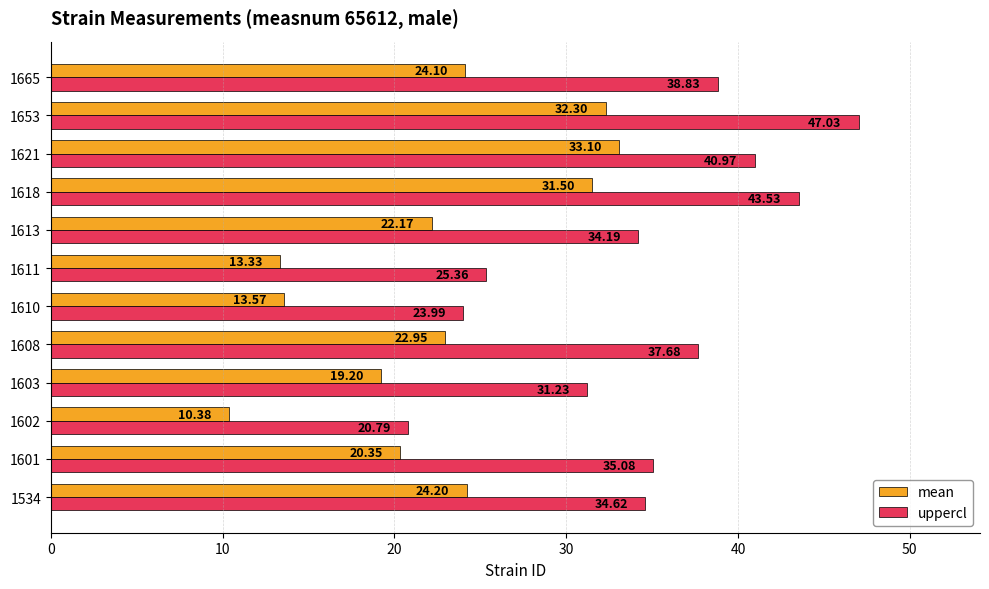

What are all the series names shown in the legend?

mean, uppercl